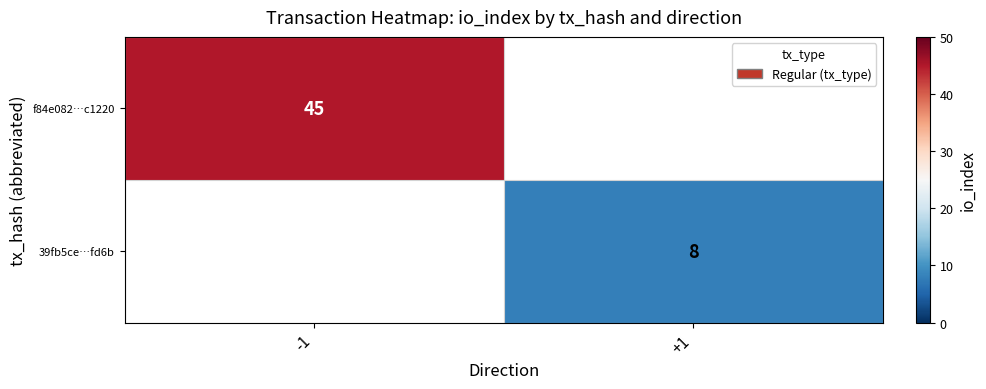

How many distinct data groups are displayed?

2